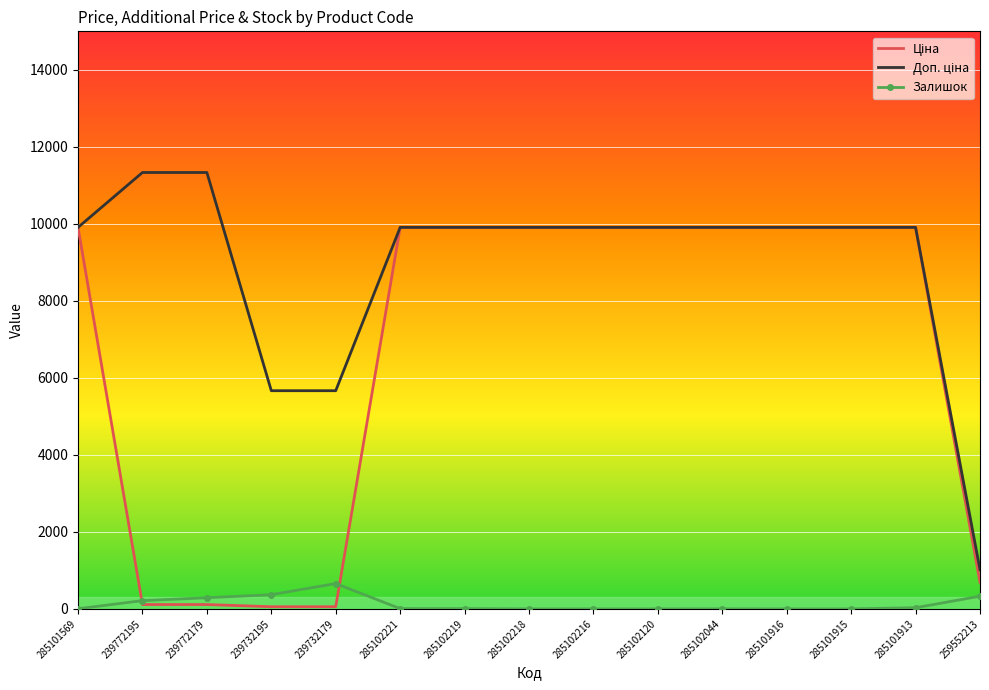

Read the Залишок value at 285102221.

8.0